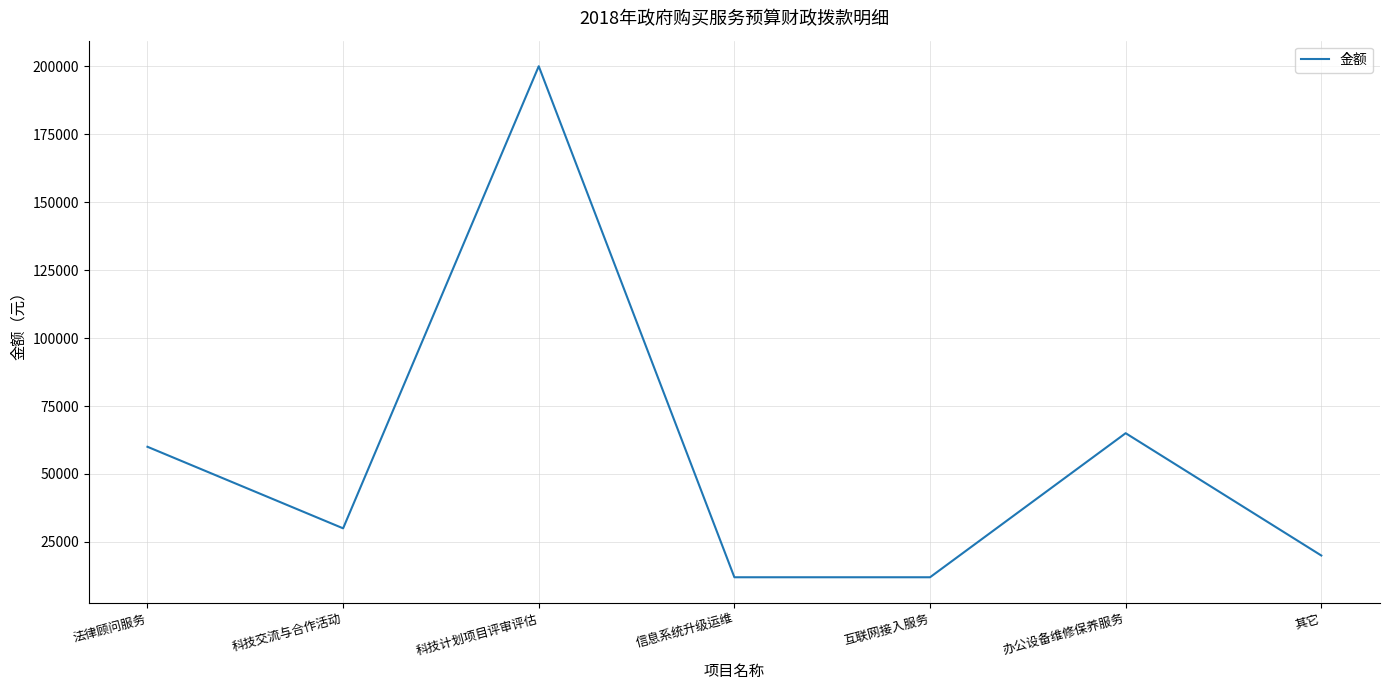

How many distinct data groups are displayed?

1